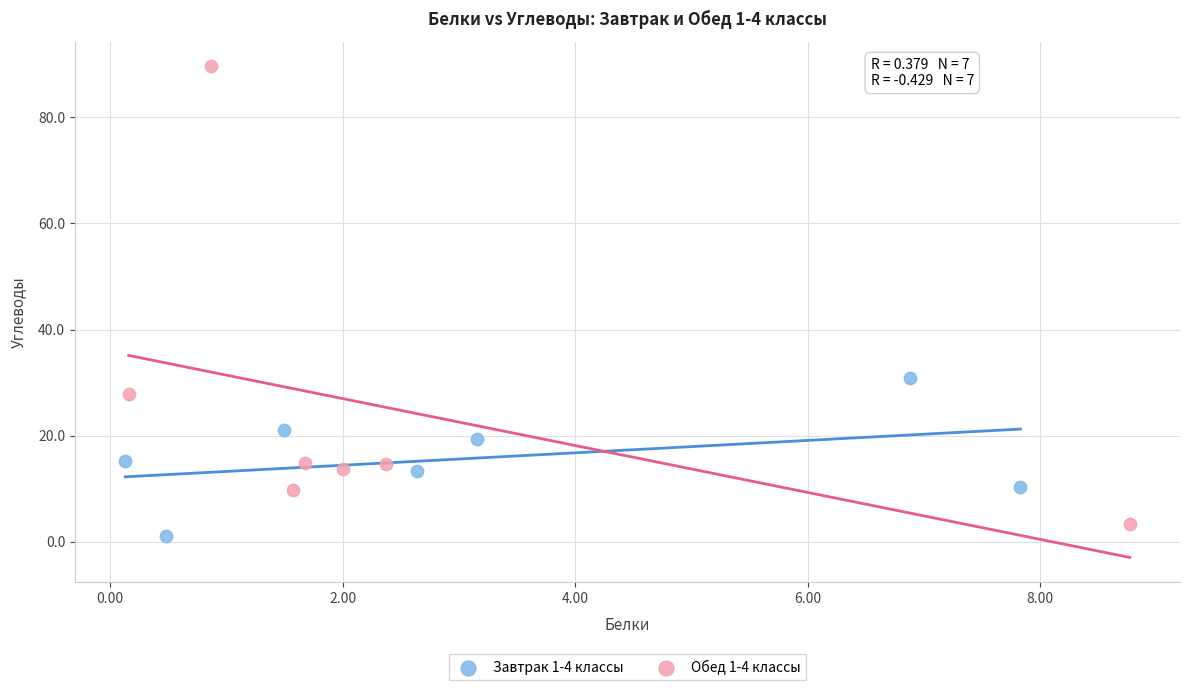

Which series contains the highest Y value?

Обед 1-4 классы